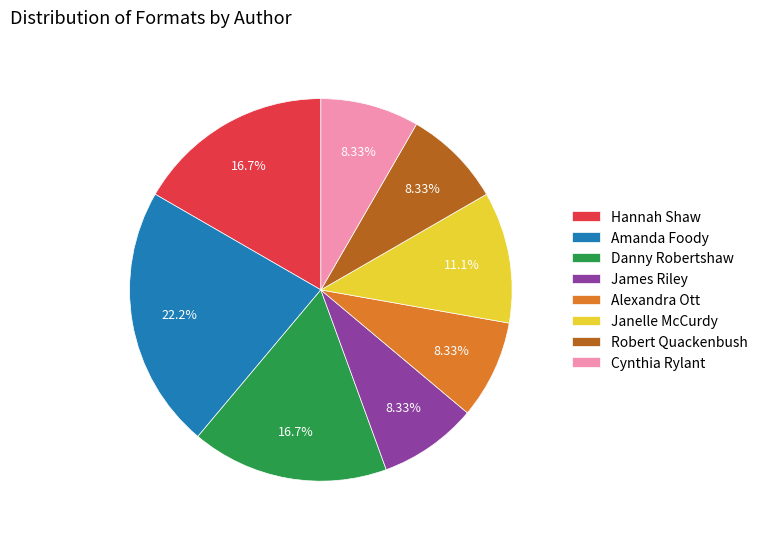

Is the sum of Amanda Foody and Cynthia Rylant greater than half?

No